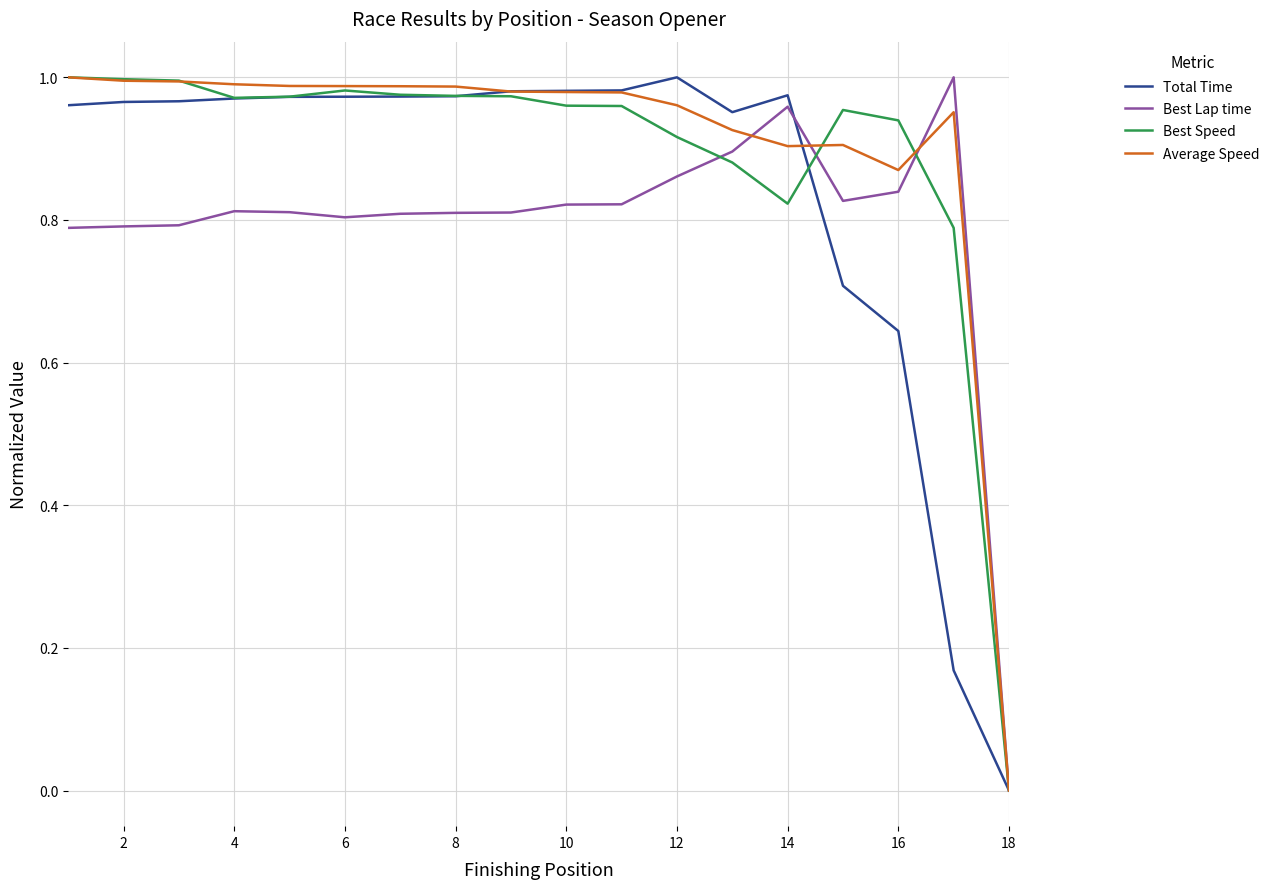

Is this an area chart (filled region under the line)?

No